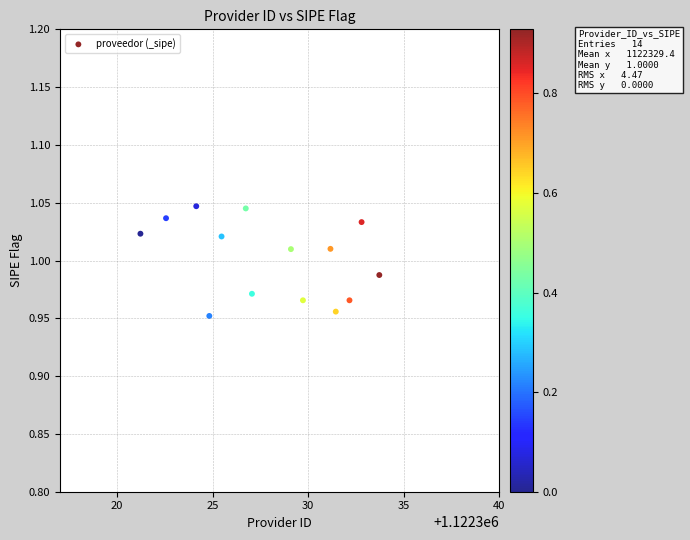

What is the range of X values (max minus min)?

12.5